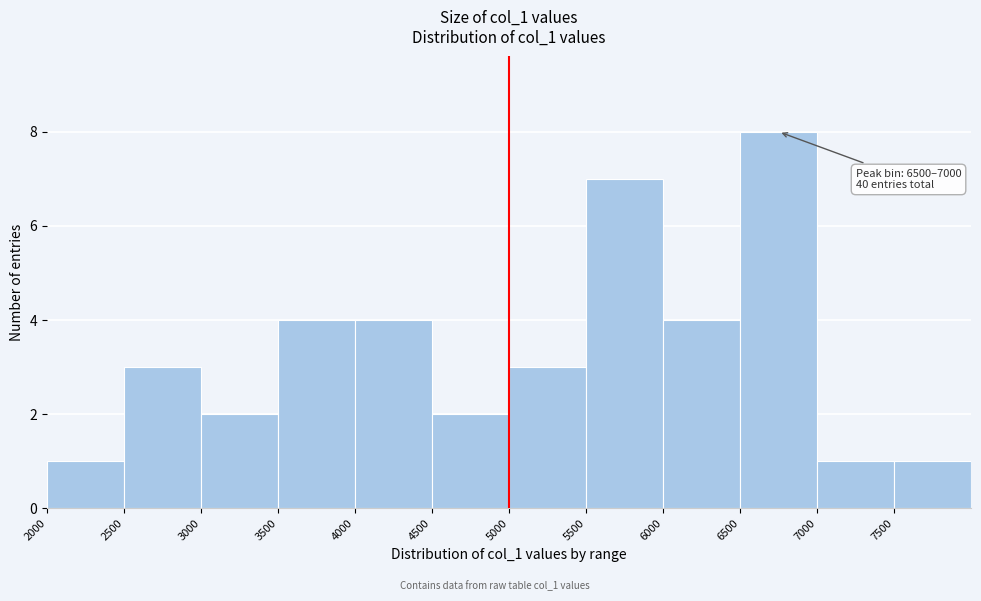

Over which range of the x-axis is the bar tallest?

6500 to 7000